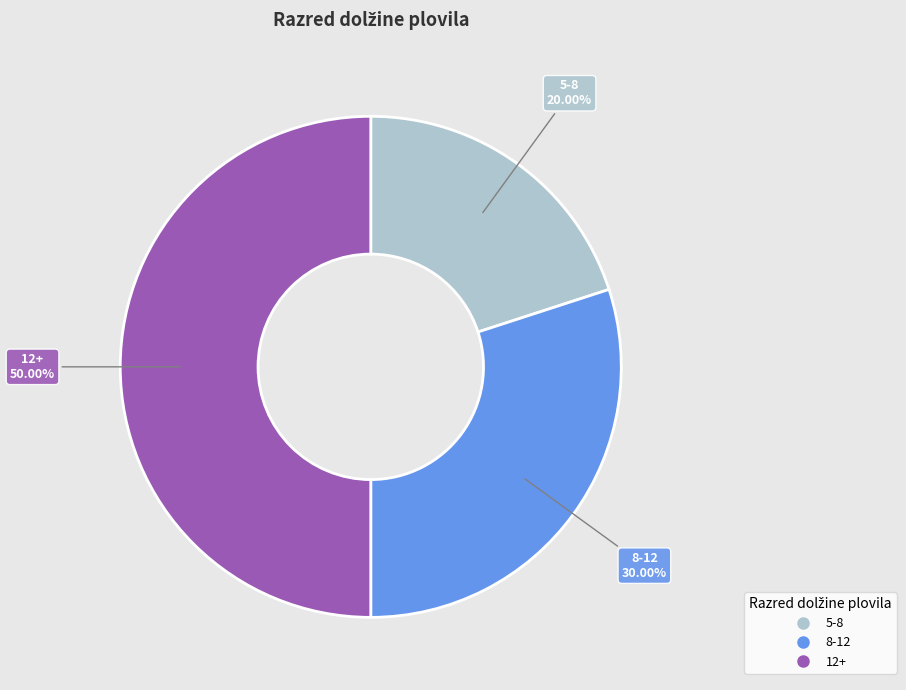

Do 12+ and 8-12 together represent more than half of the pie?

Yes